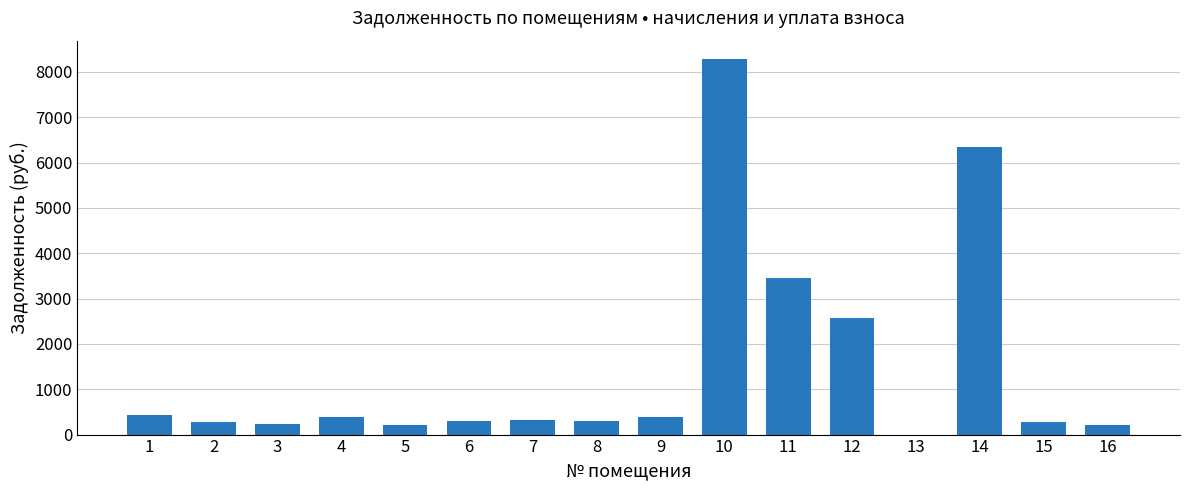

What is the sum of all values?

24028.4